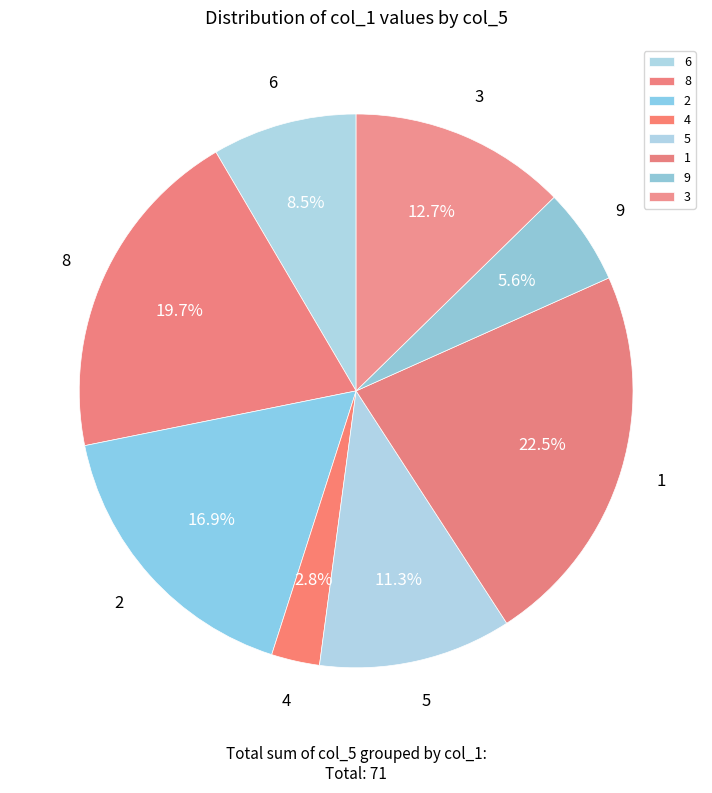

What percentage is the 9 slice, to the nearest percent?

6%